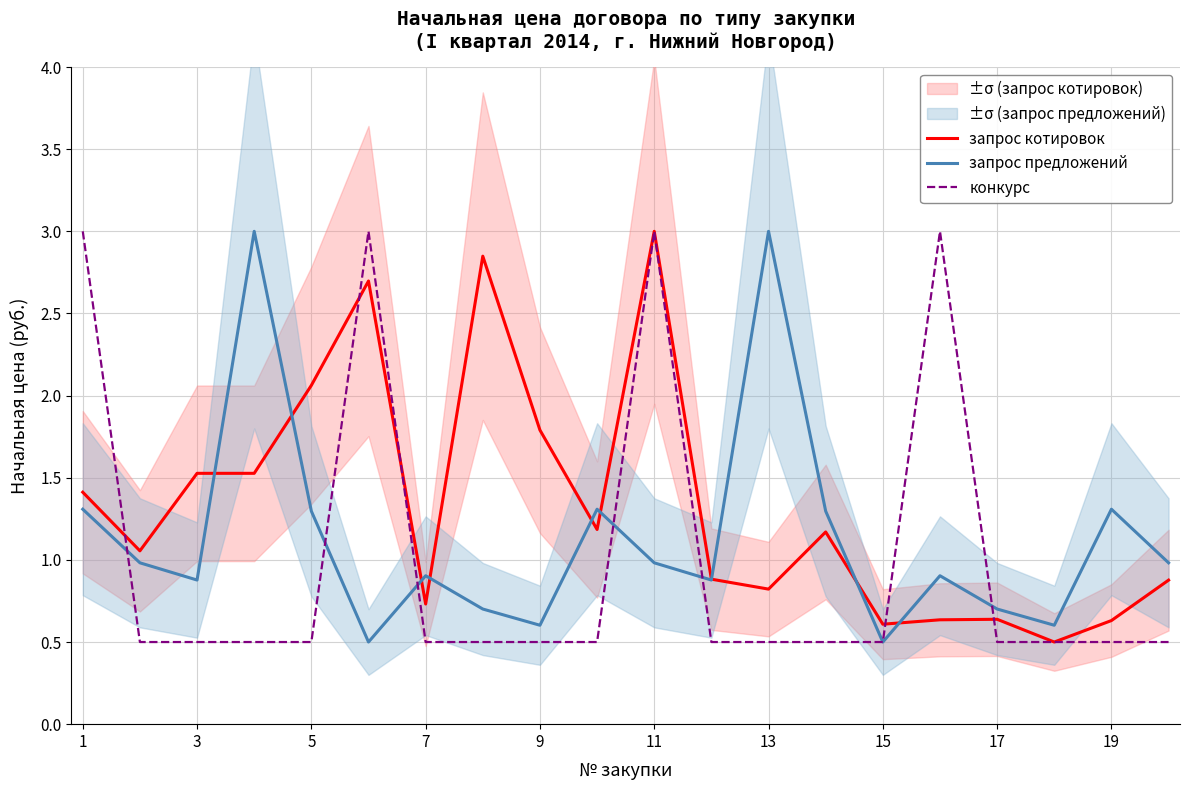

What is the approximate value of конкурс at 17?

0.5